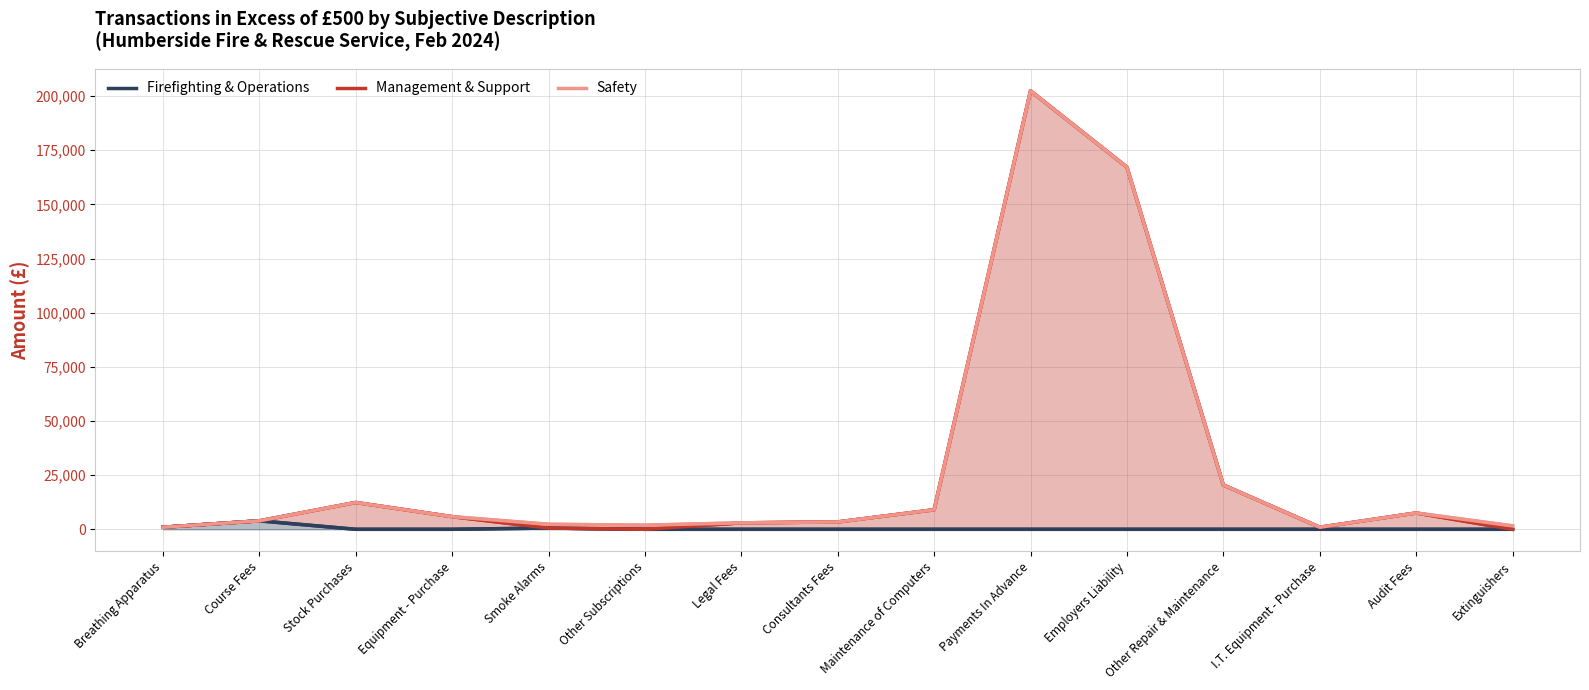

Reading left to right, what are all the values shown in this chart?

Firefighting & Operations: Breathing Apparatus=954.9	Course Fees=3910.0	Stock Purchases=0.0	Equipment - Purchase=0.0	Smoke Alarms=578.9	Other Subscriptions=0.0	Legal Fees=0.0	Consultants Fees=0.0	Maintenance of Computers=0.0	Payments In Advance=0.0	Employers Liability=0.0	Other Repair & Maintenance=0.0	I.T. Equipment - Purchase=0.0	Audit Fees=0.0	Extinguishers=0.0
Management & Support: Breathing Apparatus=954.9	Course Fees=3910.0	Stock Purchases=12378.0	Equipment - Purchase=5826.3	Smoke Alarms=578.9	Other Subscriptions=0.0	Legal Fees=2978.1	Consultants Fees=3397.9	Maintenance of Computers=9025.0	Payments In Advance=202401.1	Employers Liability=167186.3	Other Repair & Maintenance=20449.0	I.T. Equipment - Purchase=944.4	Audit Fees=7527.0	Extinguishers=0.0
Safety: Breathing Apparatus=954.9	Course Fees=3910.0	Stock Purchases=12378.0	Equipment - Purchase=5826.3	Smoke Alarms=2315.6	Other Subscriptions=1886.0	Legal Fees=2978.1	Consultants Fees=3397.9	Maintenance of Computers=9025.0	Payments In Advance=202401.1	Employers Liability=167186.3	Other Repair & Maintenance=20449.0	I.T. Equipment - Purchase=944.4	Audit Fees=7527.0	Extinguishers=1576.4